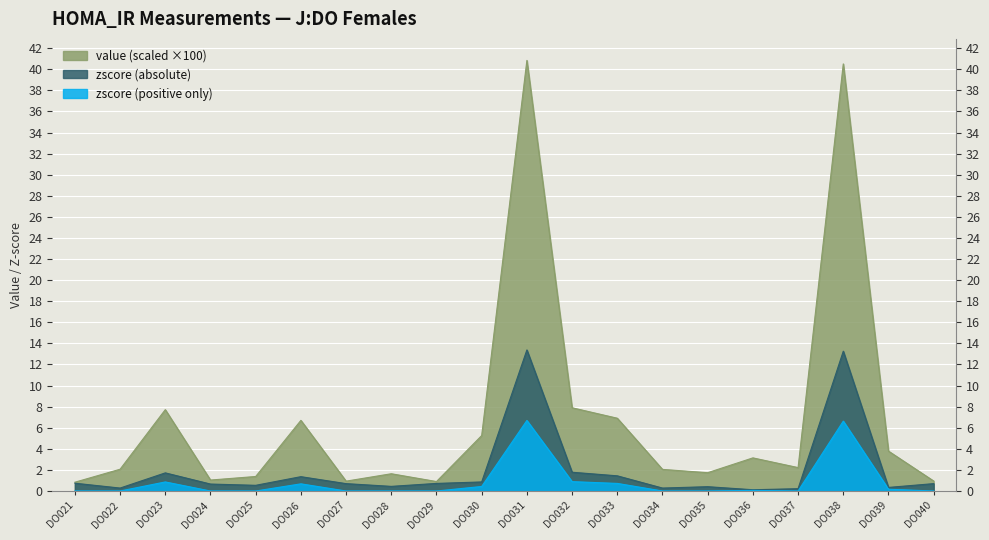

Read the zscore_pos value at DO038.

6.6